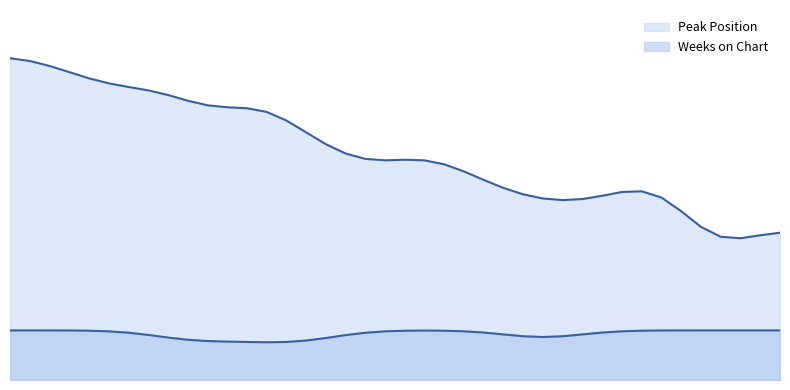

How many data points does each series have?

40